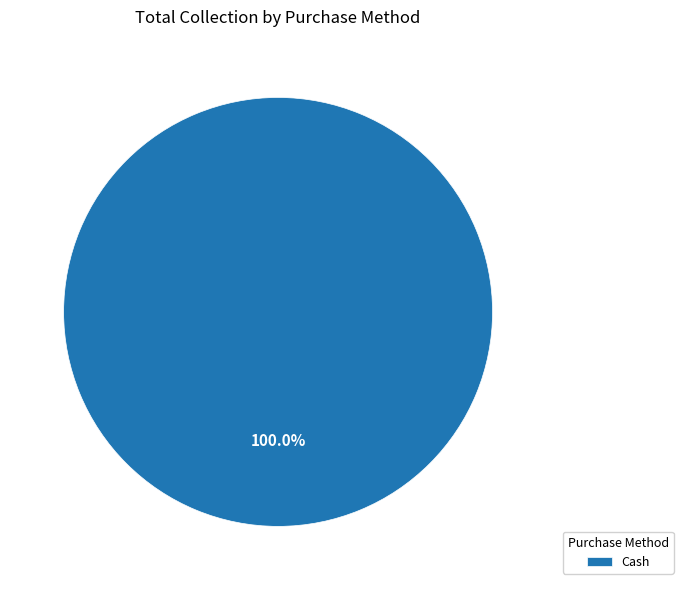

Rank the categories by value from lowest to highest.

Cash